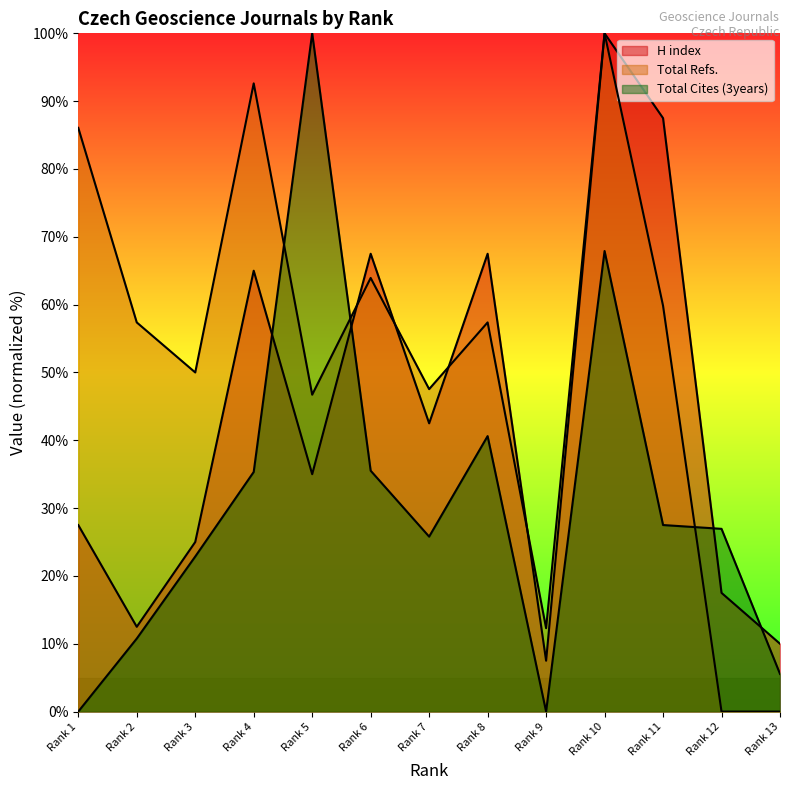

List the series in order of their peak value, highest first.

H index, Total Refs., Total Cites (3years)